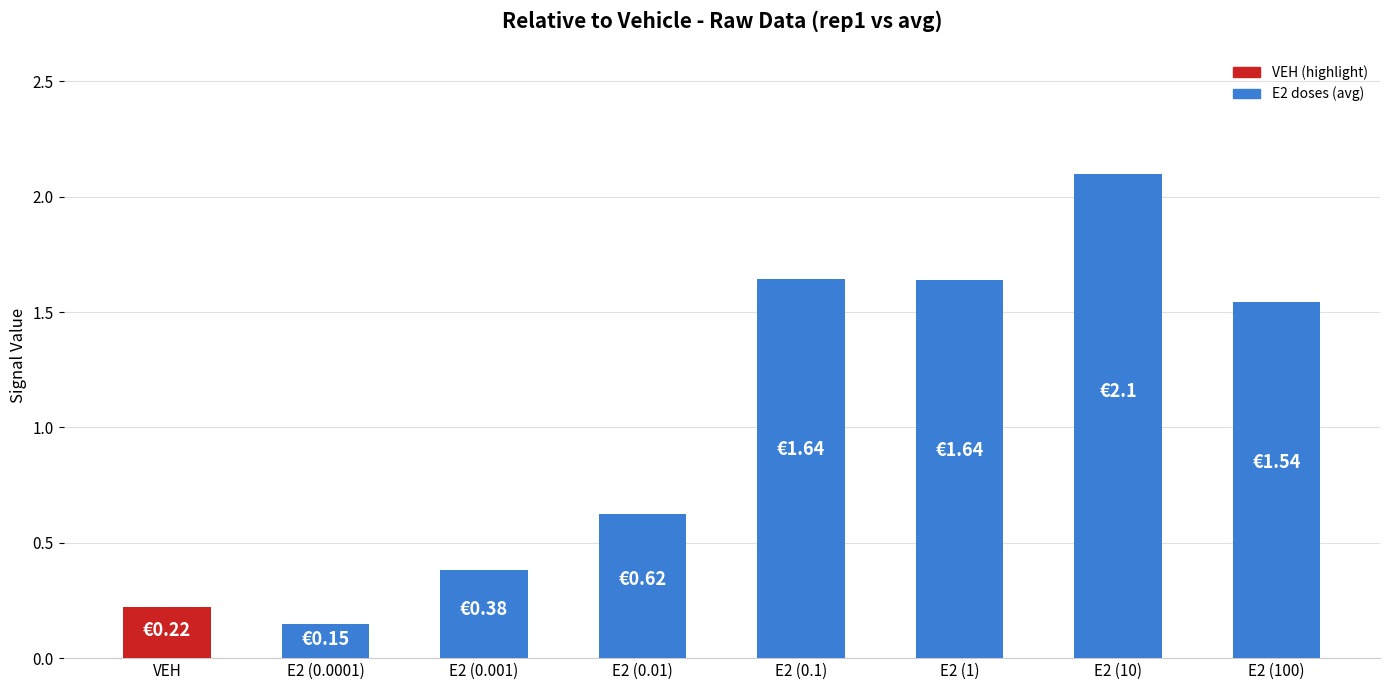

What is the sum of the values at E2 (0.0001) and E2 (0.01)?

0.8